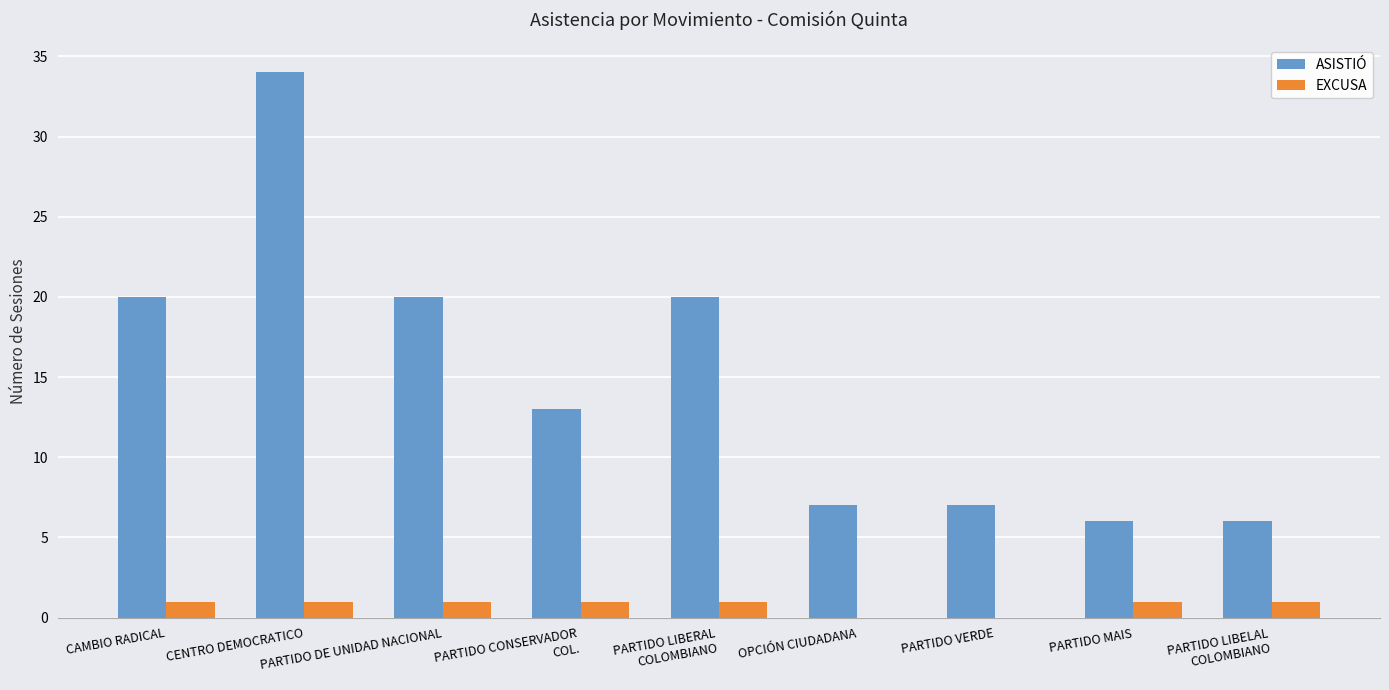

Which series has the largest range (max minus min)?

ASISTIÓ